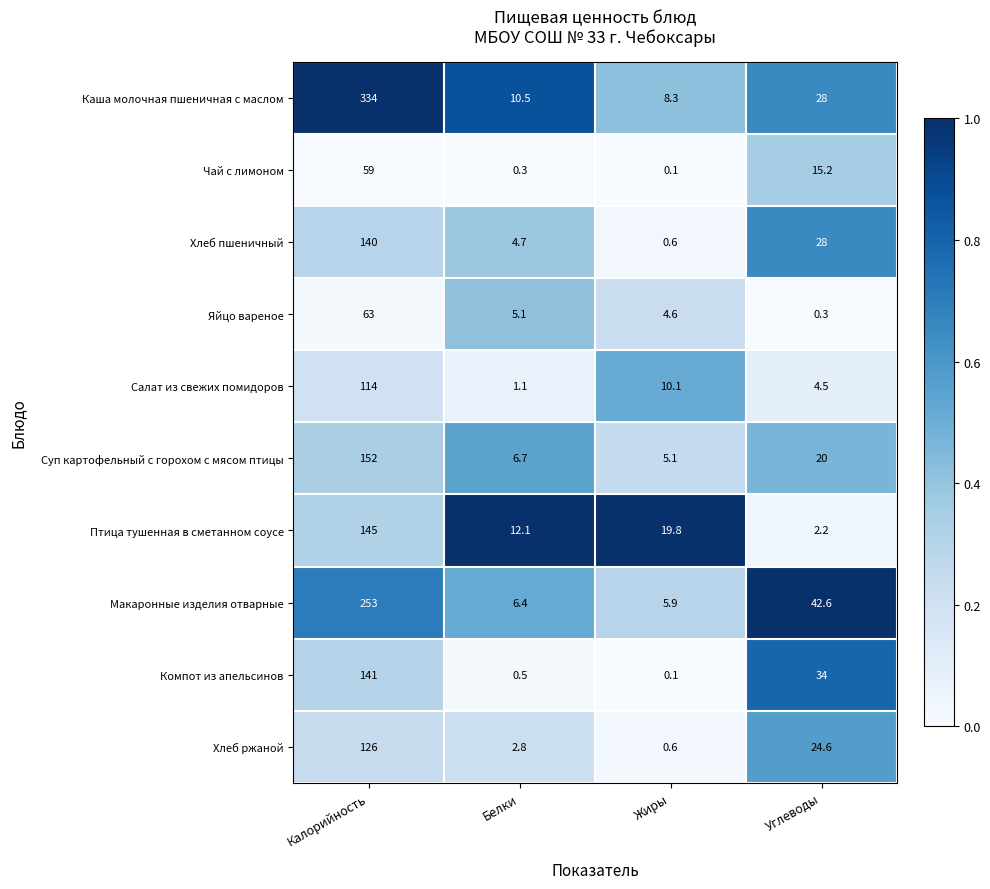

What is the difference between the highest and lowest values at Жиры?

19.7